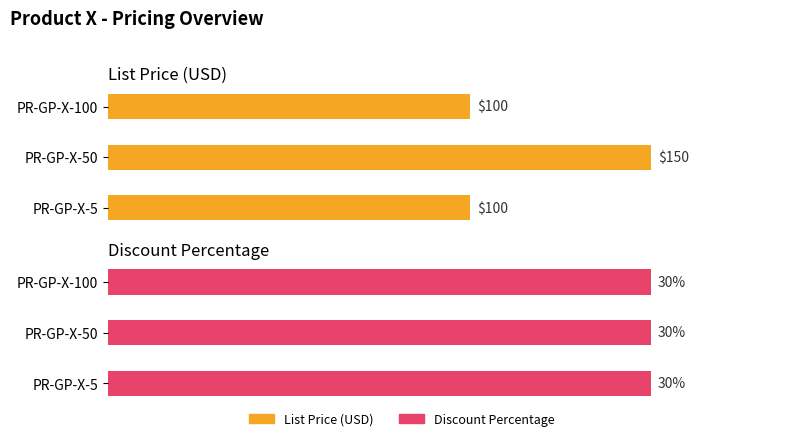

What is the value of the List Price (USD) bar at the 2nd from the left?

150.0